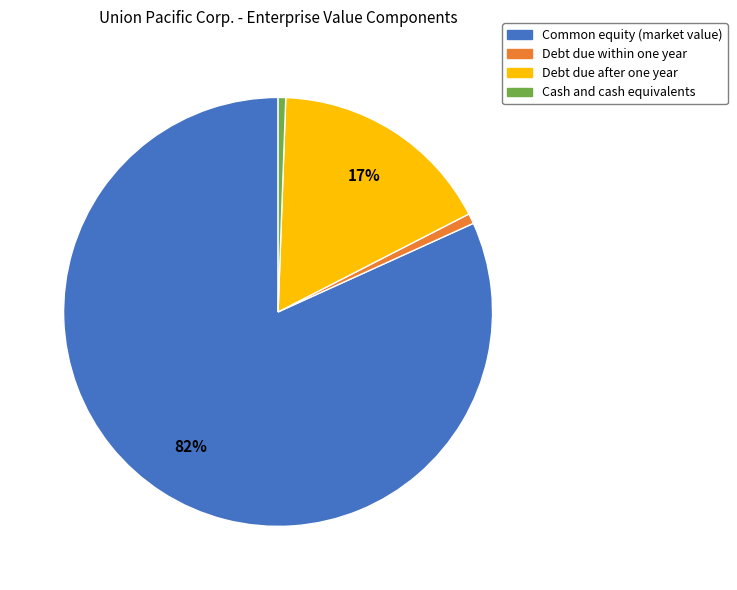

What percentage is the Cash and cash equivalents slice, to the nearest percent?

1%